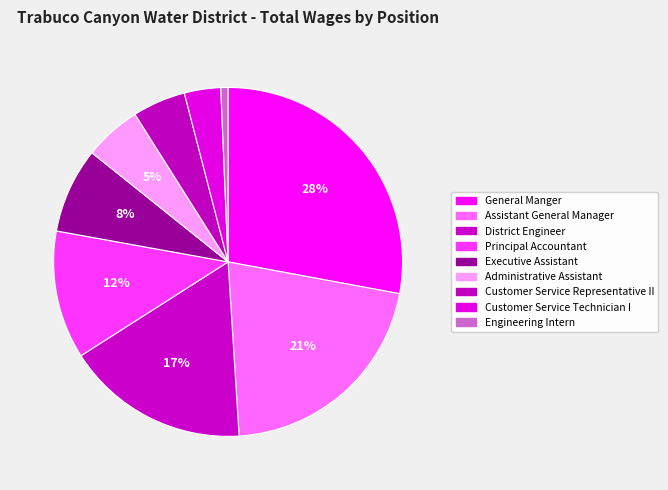

How many slices are in this pie chart?

9